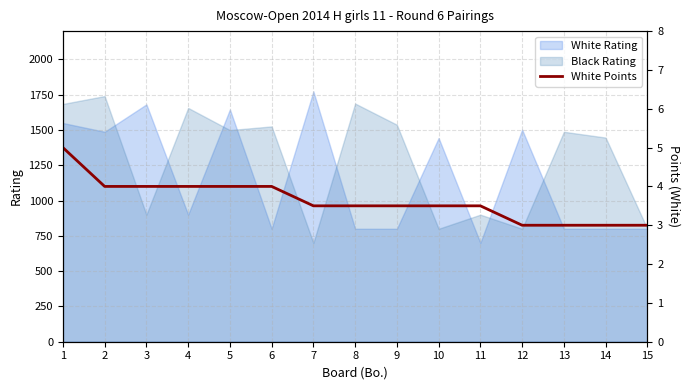

What is the value of the 10th point from the left?

3.5